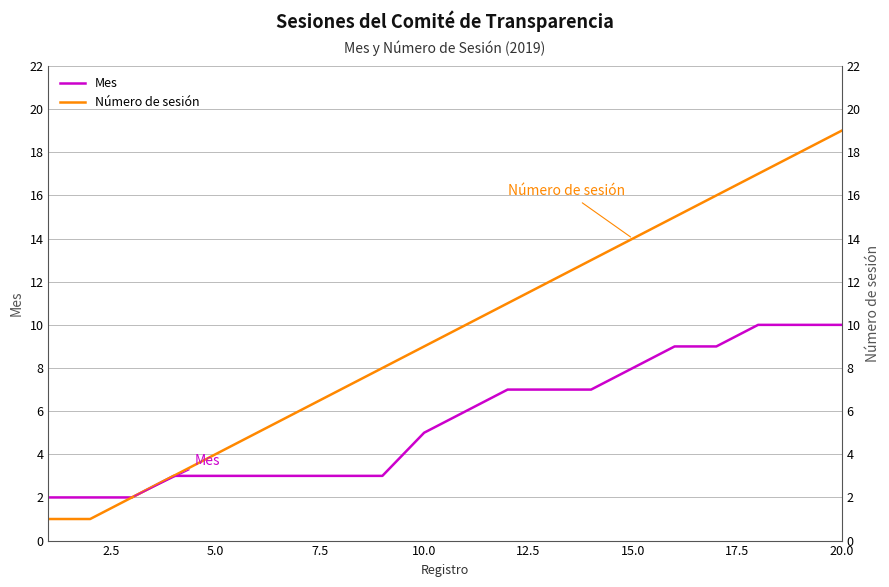

List the series in order of their peak value, lowest first.

Mes, Número de sesión